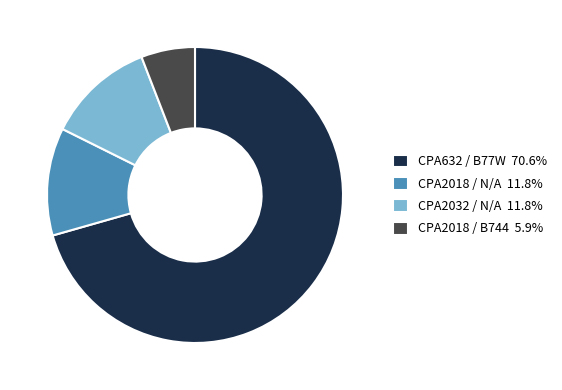

Do CPA2018 / B744 5.9% and CPA2032 / N/A 11.8% together represent more than half of the pie?

No